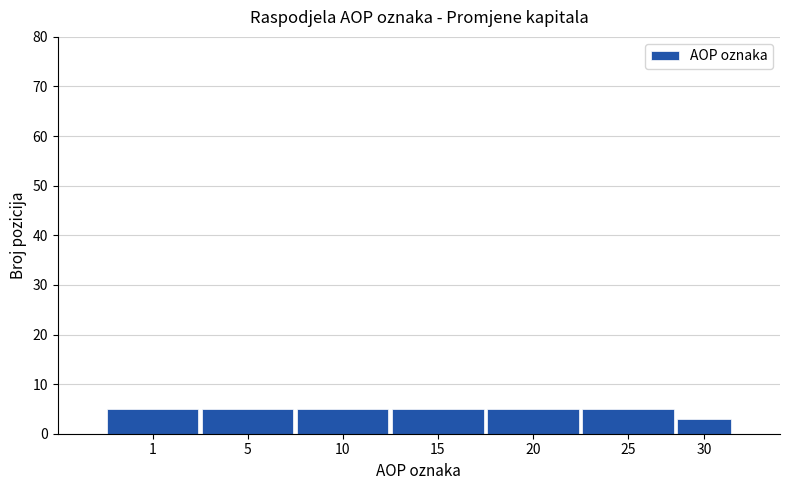

Reading left to right, extract all data points from this chart.

1=5	5=5	10=5	15=5	20=5	25=5	30=3